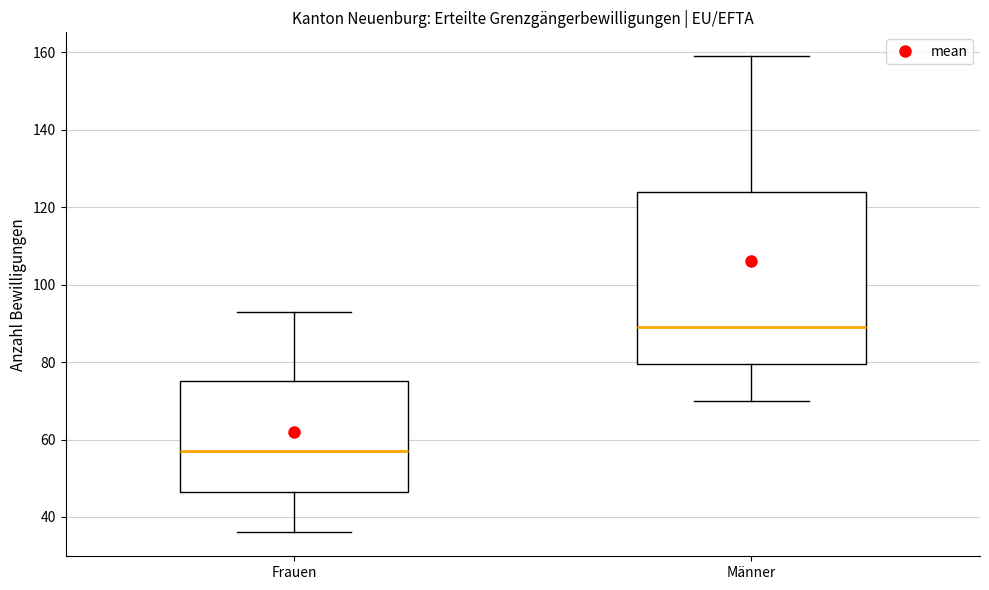

Reading left to right, transcribe this box plot: for each box, give where its median line is, the range the box spans, and where its two whiskers end, as read against the y-axis. The values are not printed on the chart, so give them approximately, as read against the axis.

Frauen: median 58, box 46 to 76, whiskers 36 to 94
Männer: median 90, box 80 to 124, whiskers 70 to 160